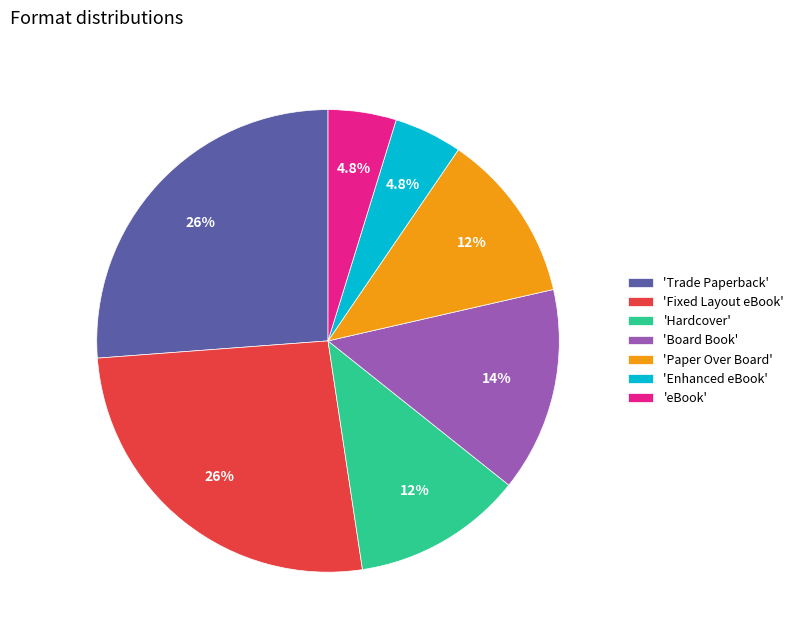

What is the ratio of the value at 'Paper Over Board' to the value at 'Enhanced eBook'?

2.5